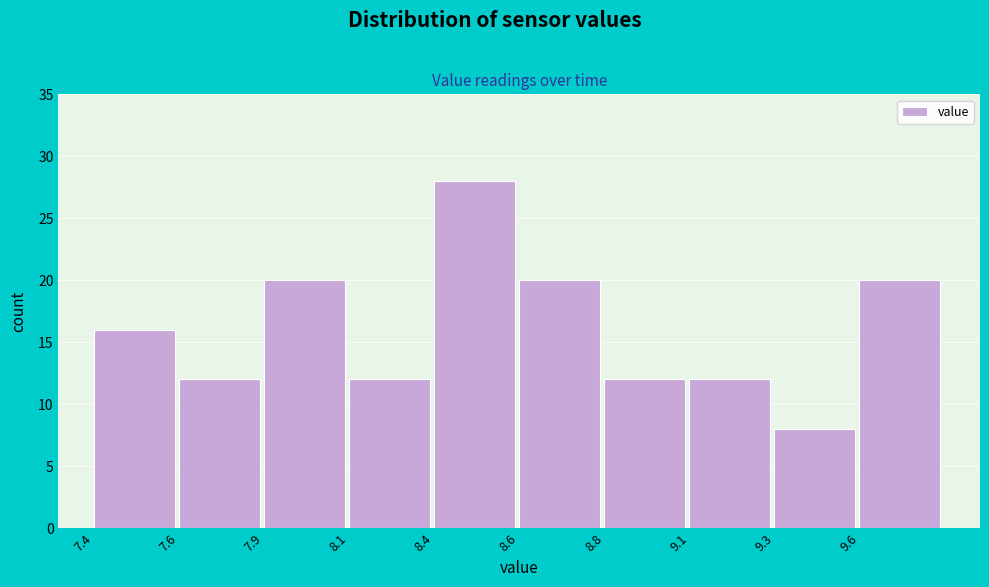

Reading right to left, list all the values displayed in this chart.

9.6=20	9.3=8	9.1=12	8.8=12	8.6=20	8.4=28	8.1=12	7.9=20	7.6=12	7.4=16